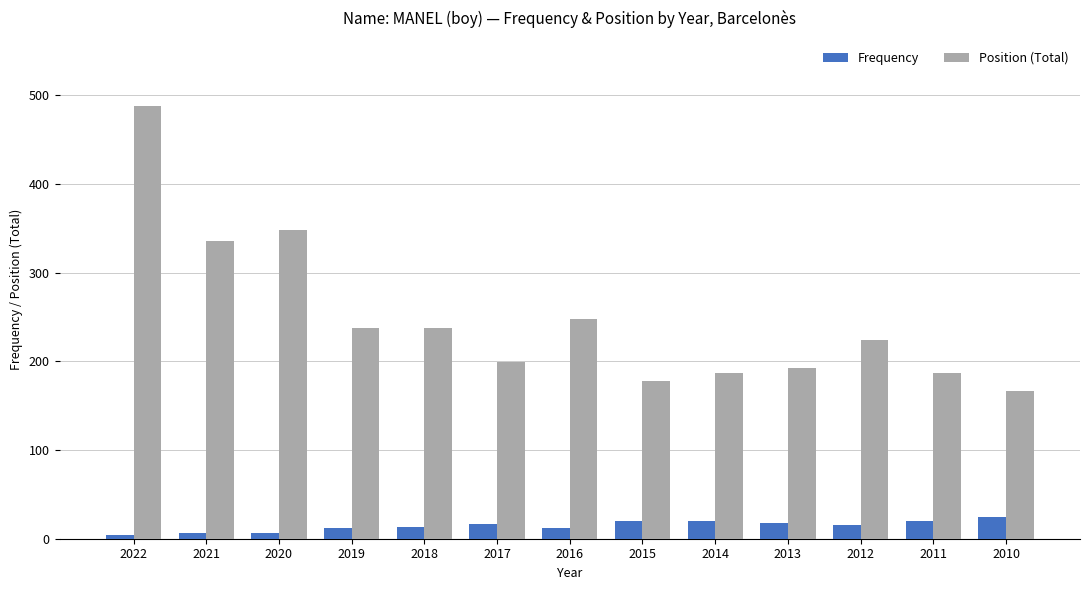

At which category is the sum across all series the highest?

2022